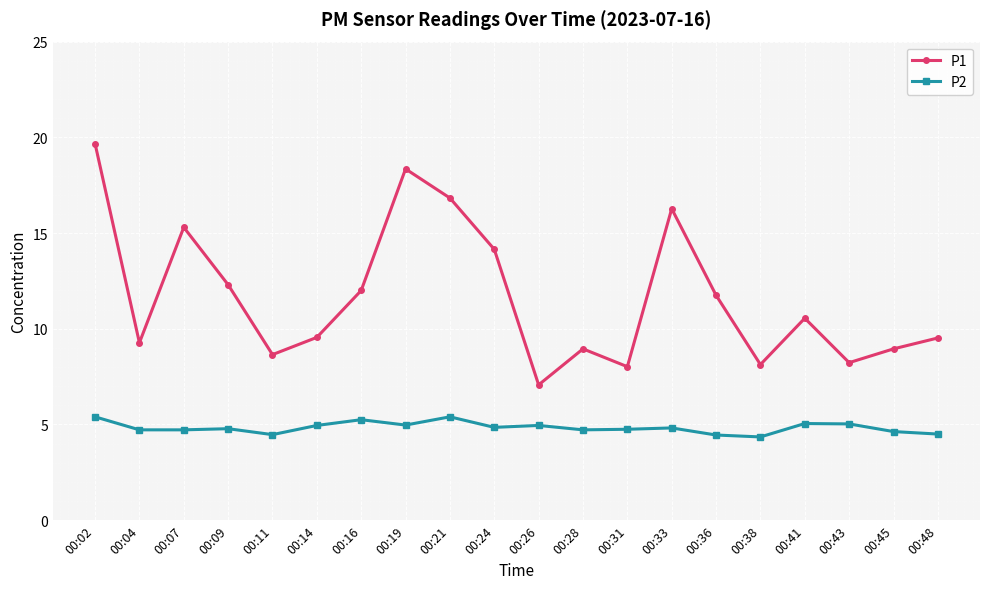

Is this an area chart (filled region under the line)?

No